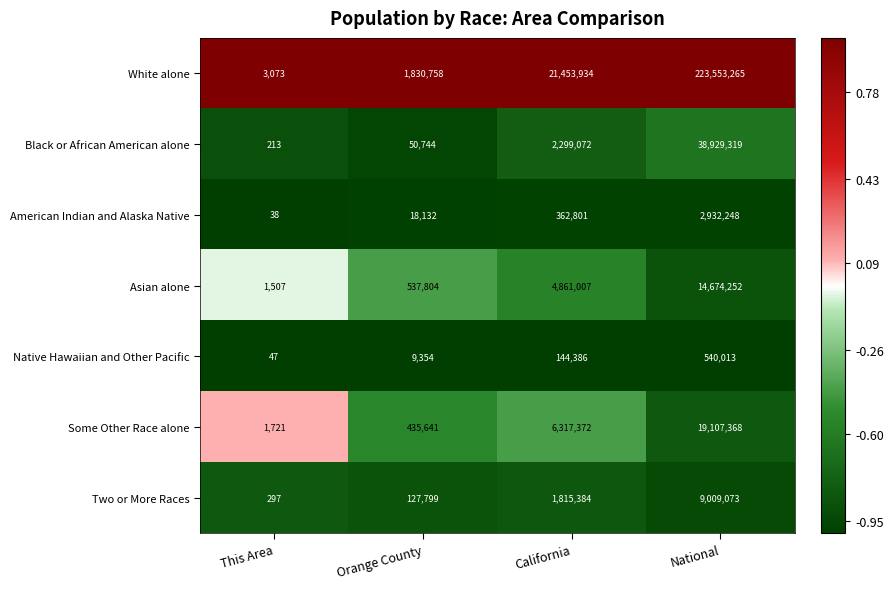

What is the difference between the second highest and second lowest values in the Black or African American alone series?

2248328